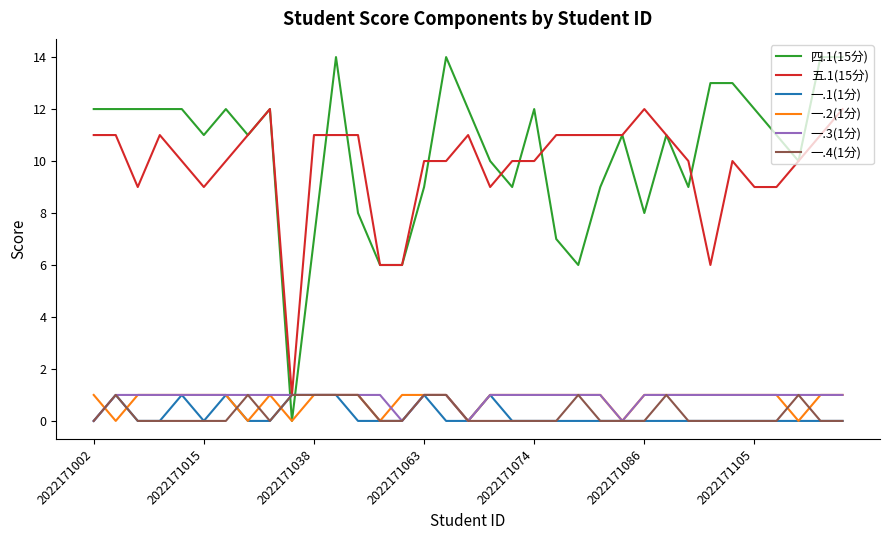

True or false: 四.1(15分) and 一.1(1分) cross at least once.

True